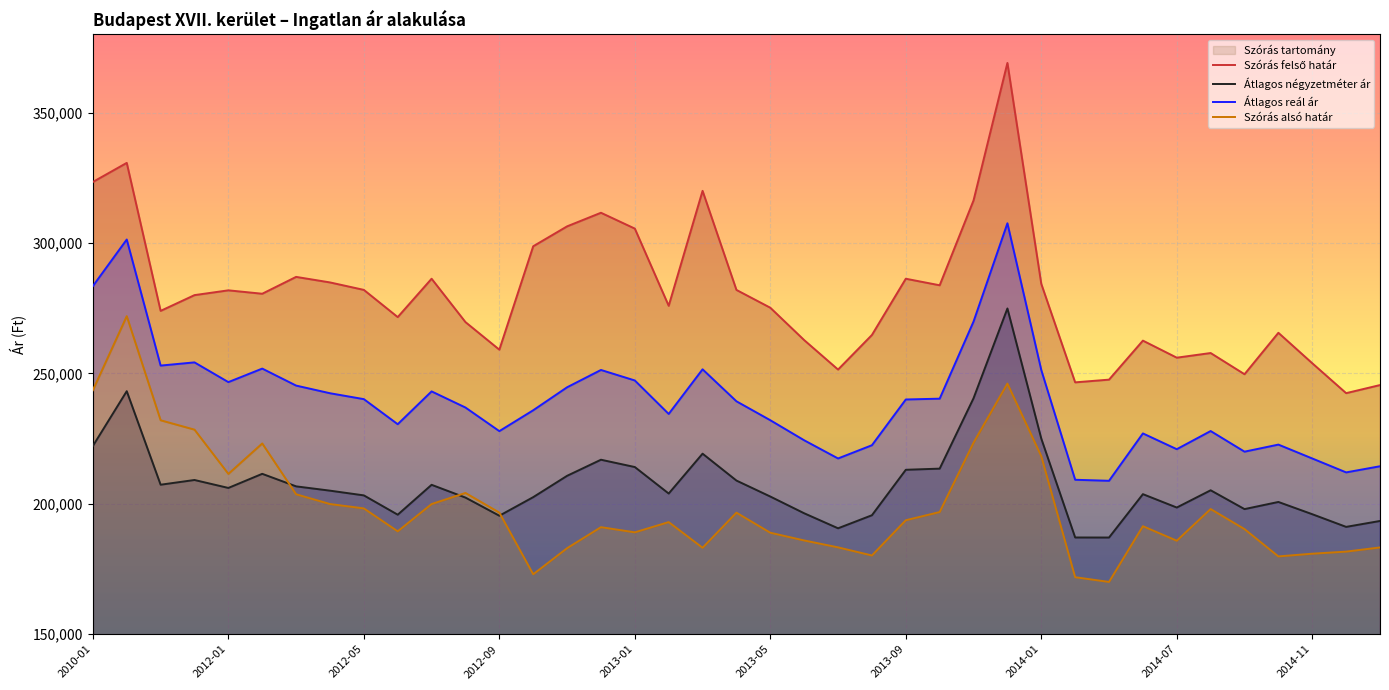

What is the total value across all series at 38?

836667